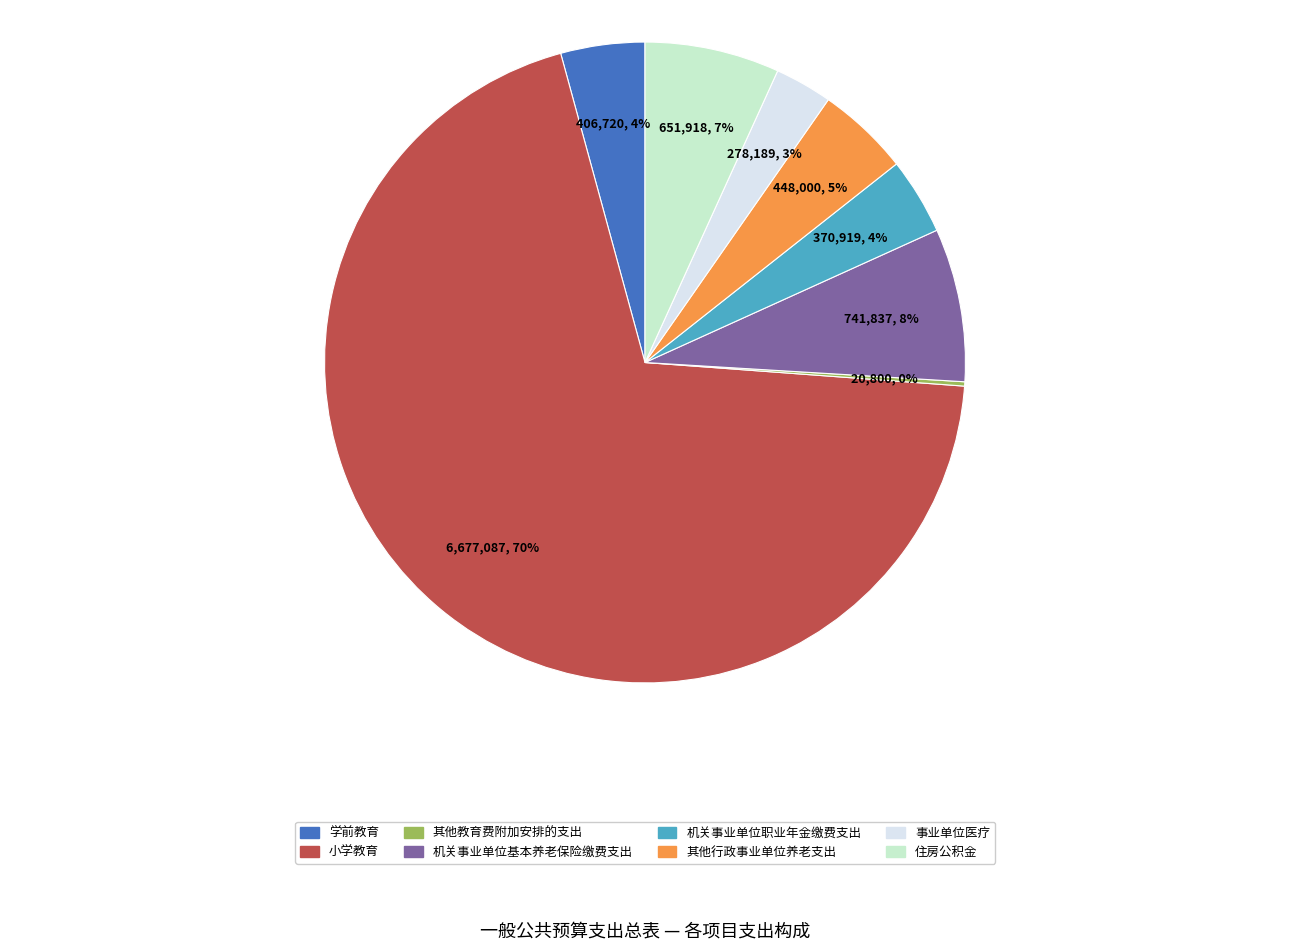

Which category has the biggest portion of the pie?

小学教育